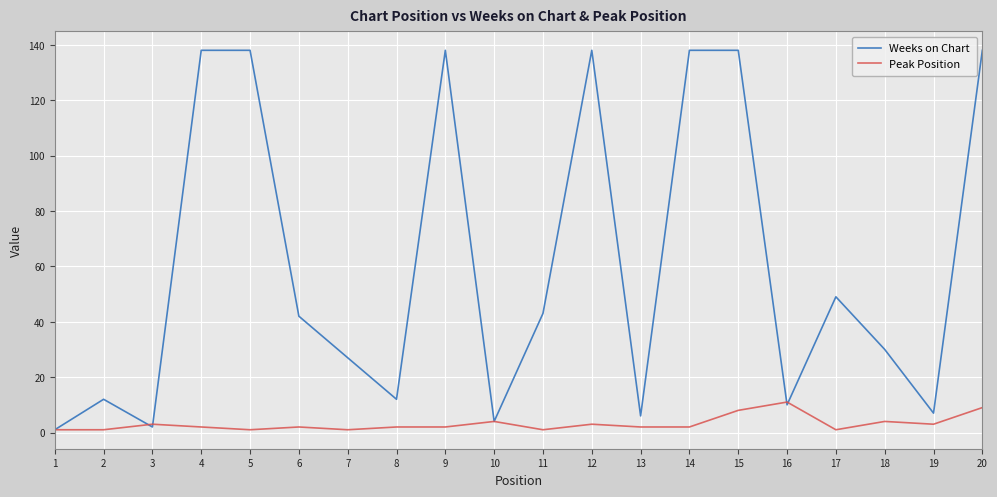

Does the chart display data point markers on the line(s)?

No